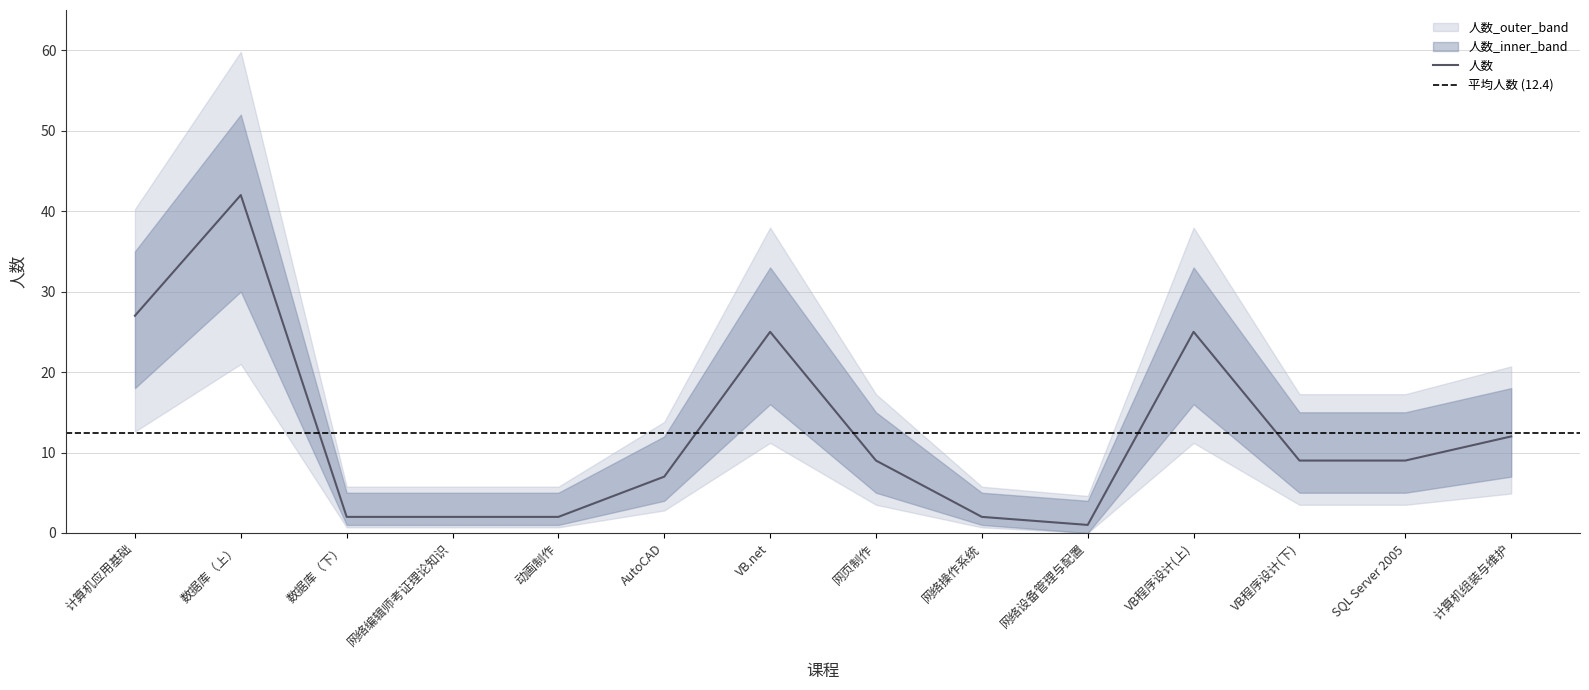

Reading right to left, transcribe all the data shown in this chart.

人数: 计算机组装与维护=12	SQL Server 2005=9	VB程序设计(下)=9	VB程序设计(上)=25	网络设备管理与配置=1	网络操作系统=2	网页制作=9	VB.net=25	AutoCAD=7	动画制作=2	网络编辑师考证理论知识=2	数据库（下）=2	数据库（上）=42	计算机应用基础=27
人数_upper: 计算机组装与维护=18	SQL Server 2005=15	VB程序设计(下)=15	VB程序设计(上)=33	网络设备管理与配置=4	网络操作系统=5	网页制作=15	VB.net=33	AutoCAD=12	动画制作=5	网络编辑师考证理论知识=5	数据库（下）=5	数据库（上）=52	计算机应用基础=35
人数_lower: 计算机组装与维护=7	SQL Server 2005=5	VB程序设计(下)=5	VB程序设计(上)=16	网络设备管理与配置=0	网络操作系统=1	网页制作=5	VB.net=16	AutoCAD=4	动画制作=1	网络编辑师考证理论知识=1	数据库（下）=1	数据库（上）=30	计算机应用基础=18